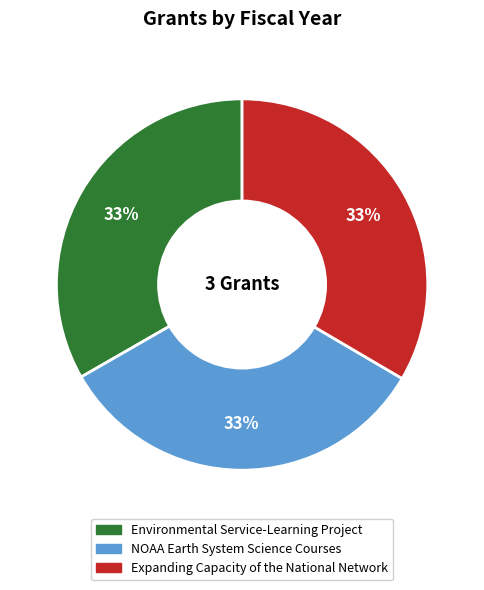

To the nearest percent, what portion does Environmental Service-Learning Project represent?

33%